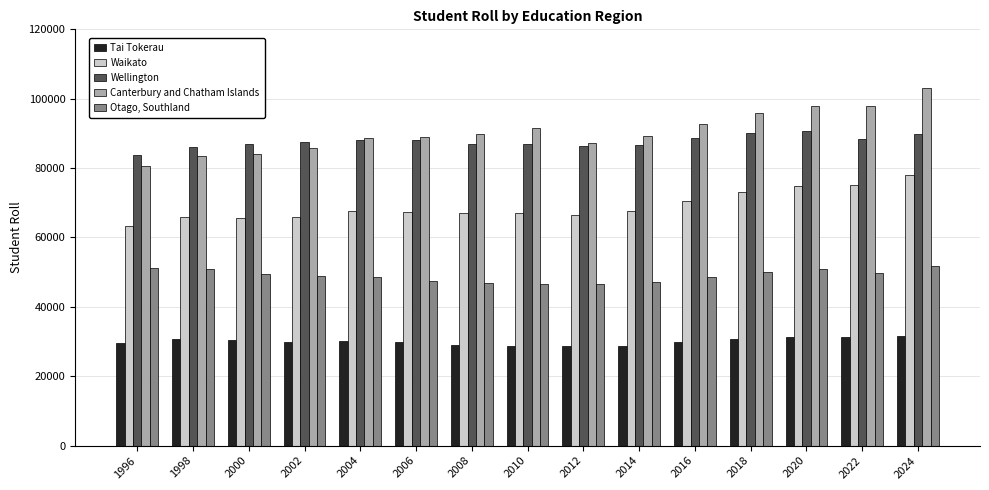

At how many categories does at least one series exceed 38340?

15